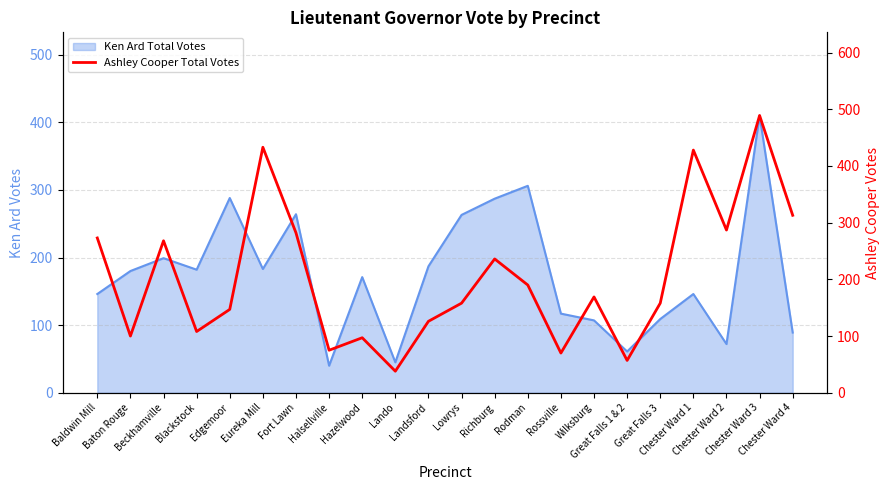

What position from the left is Baldwin Mill?

1